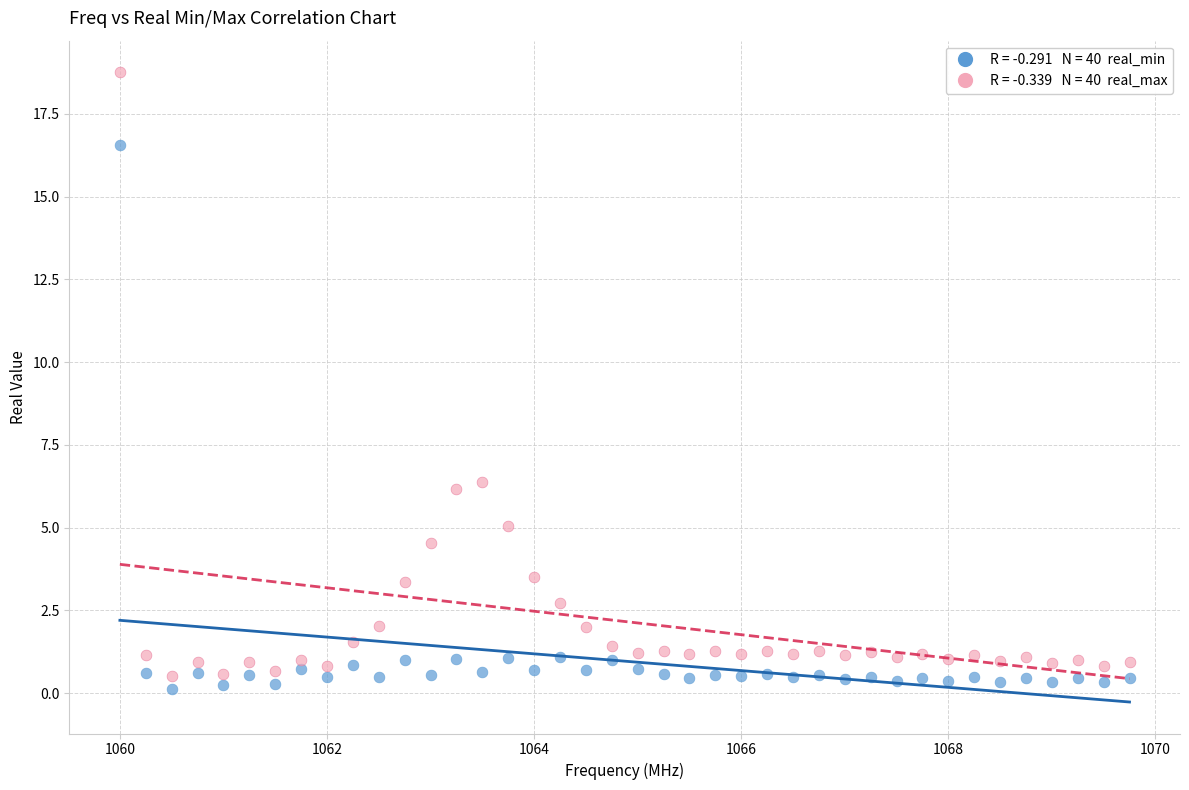

Across all series, what Y value is closest to 9?

6.4